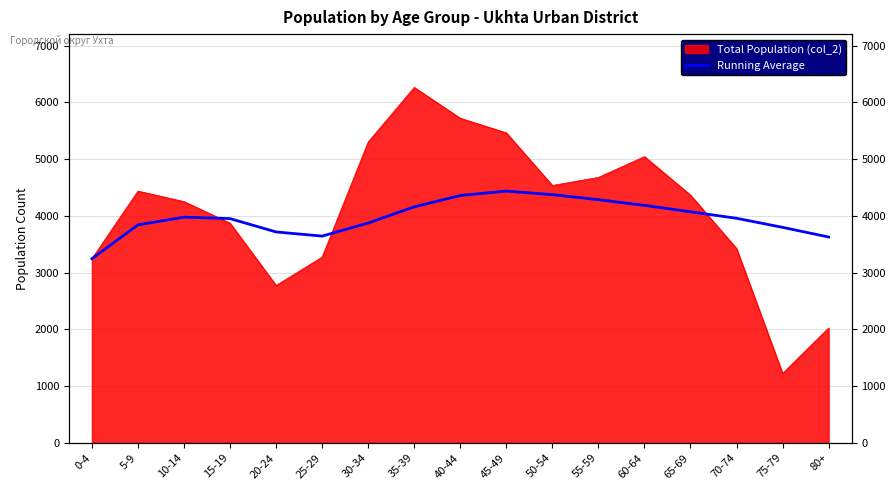

How many data points does each series have?

17